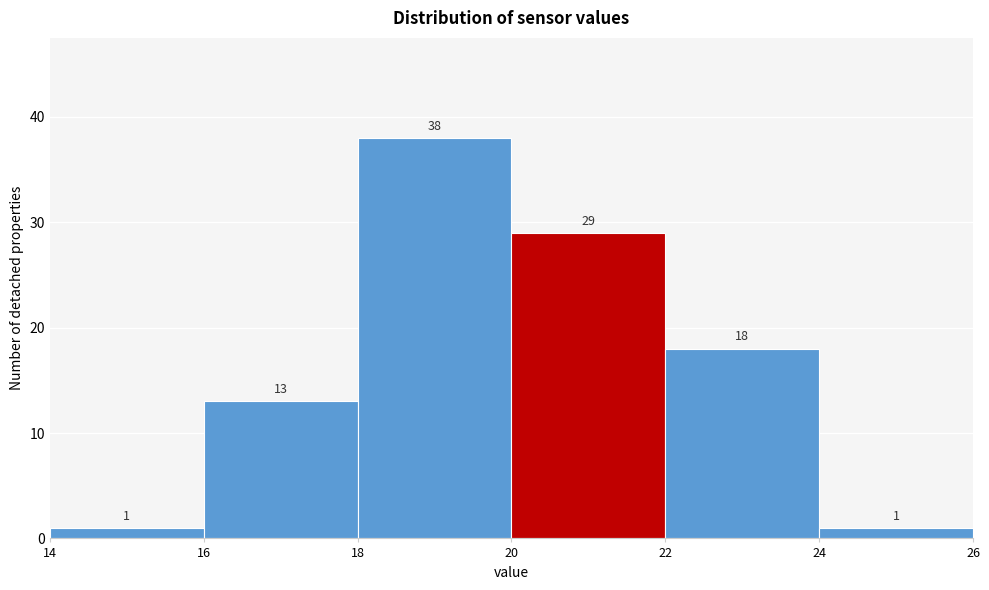

Reading left to right, list every bar in this chart as the range it spans on the x-axis followed by its height.

14 to 16: 1
16 to 18: 13
18 to 20: 38
20 to 22: 29
22 to 24: 18
24 to 26: 1